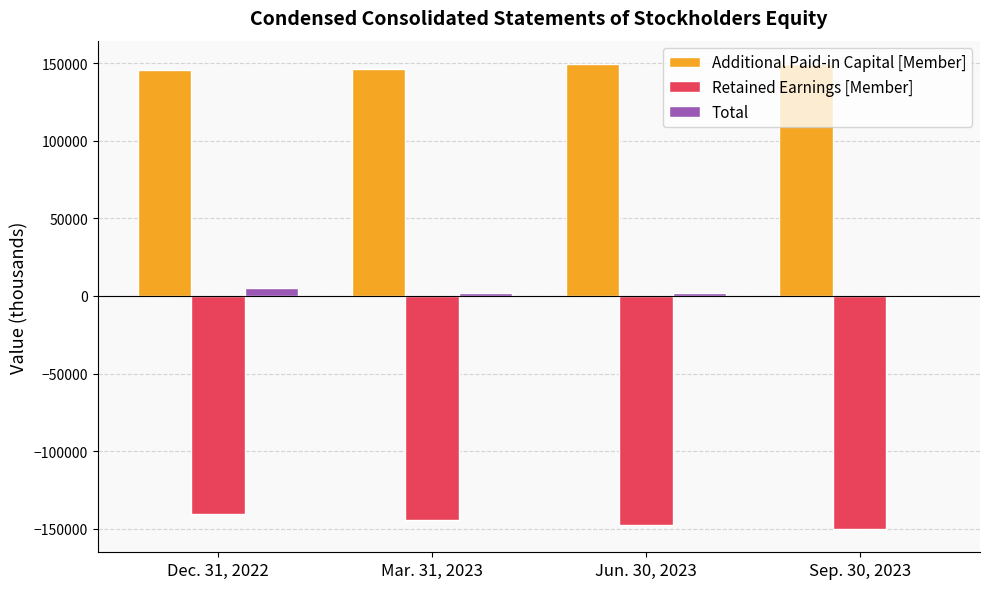

Is the value of Total at Sep. 30, 2023 greater than the value of Additional Paid-in Capital [Member] at Sep. 30, 2023?

No